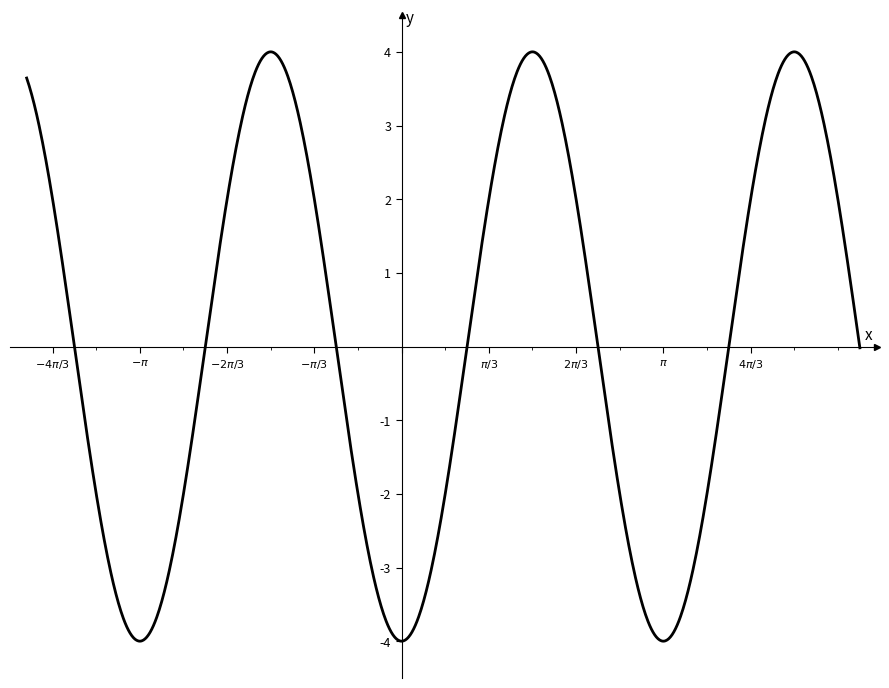

True or false: the data has more than 2 interior local peaks.

True